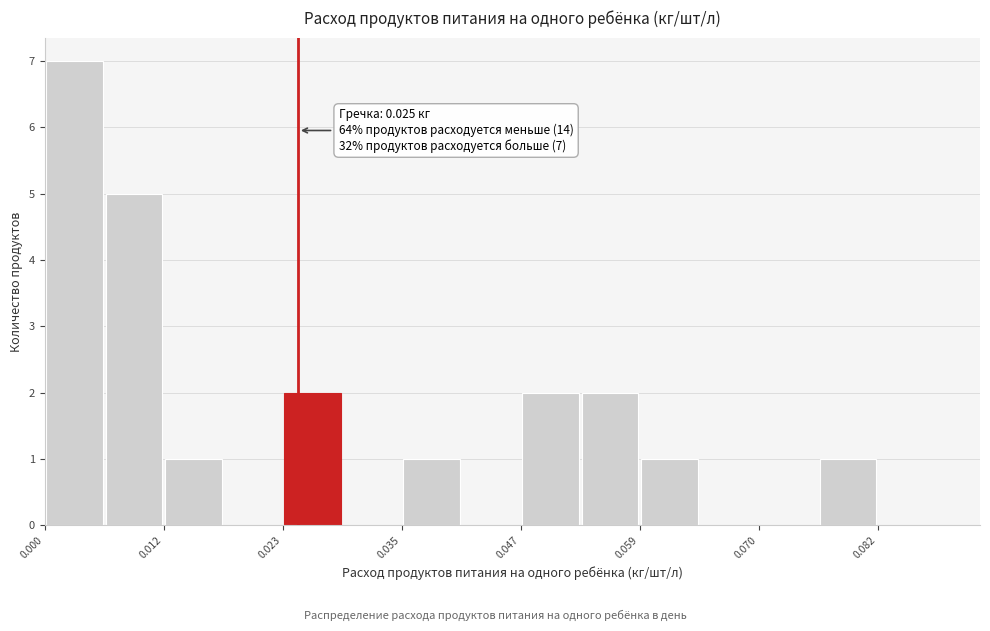

Around what value on the x-axis is the tallest bar? Give the approximate position of its centre, as read against the axis.

0.002